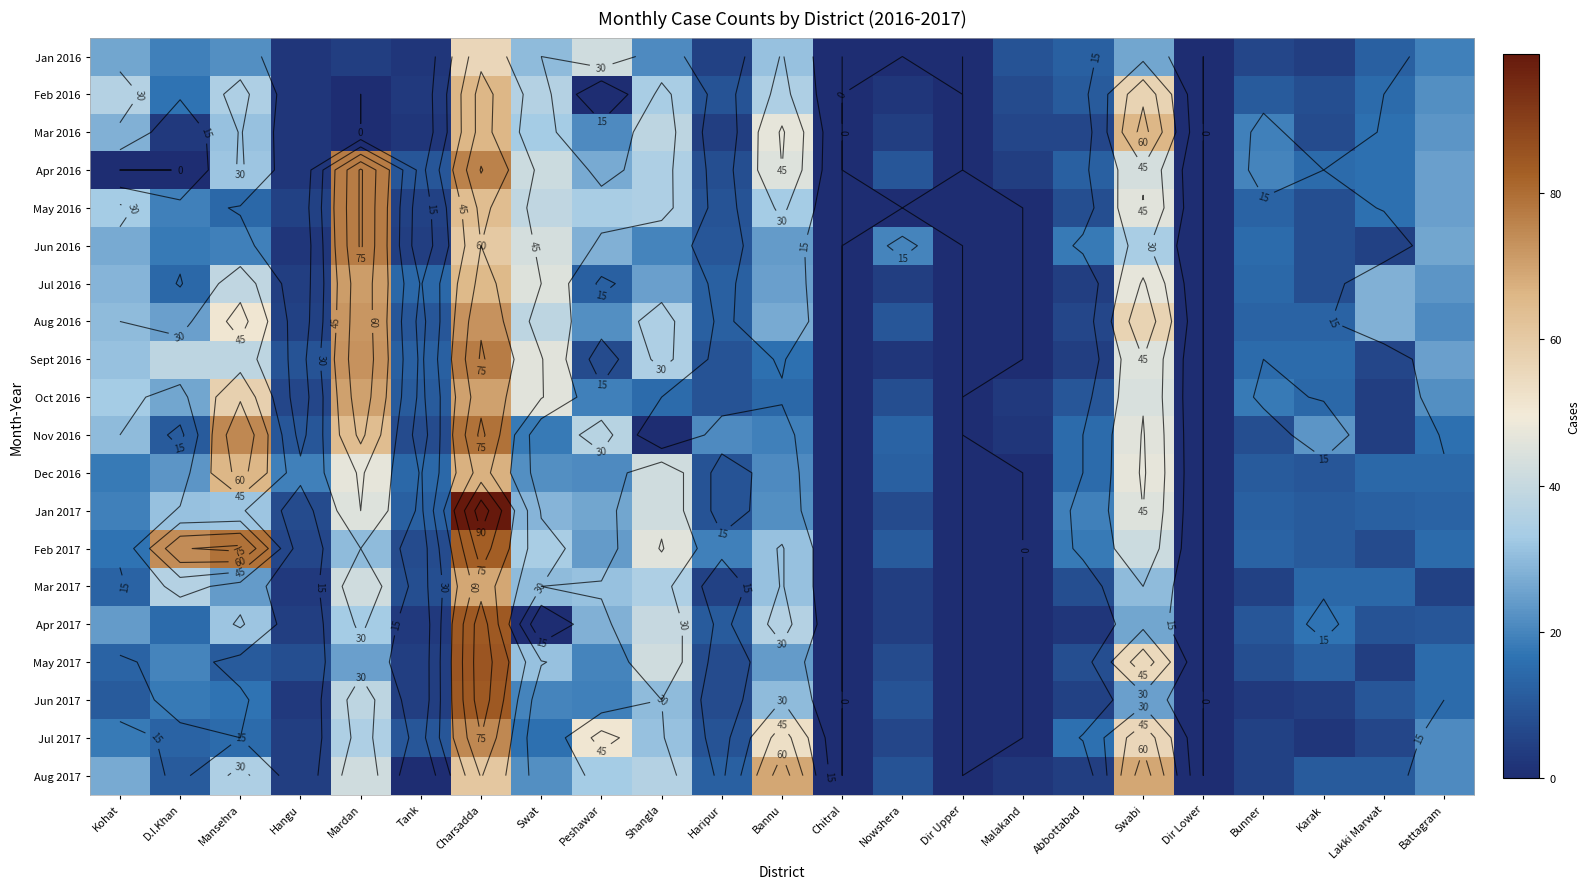

Is the value of Sept 2016 at Mardan greater than the value of Mar 2016 at Shangla?

Yes